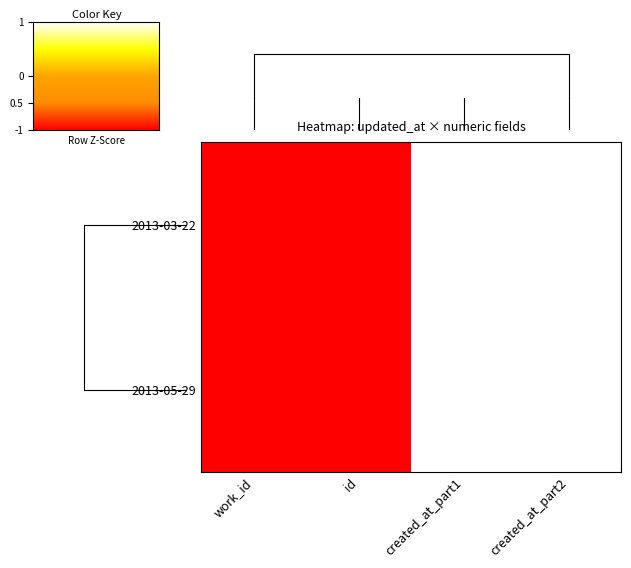

Which series has the largest total across all categories?

2013-05-29